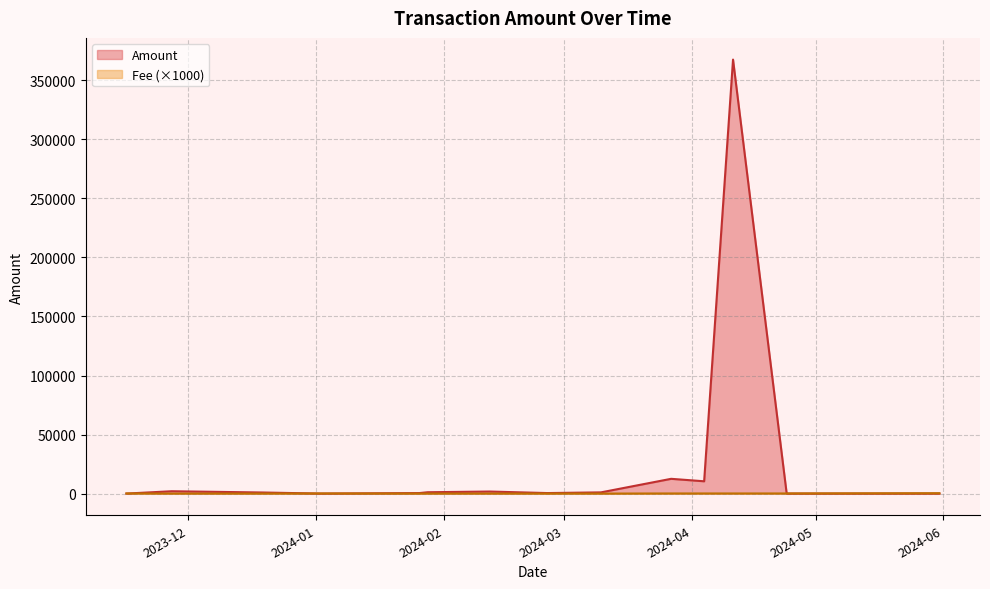

The Fee series shows 172.0 at 2024-04-24. True or false?

False